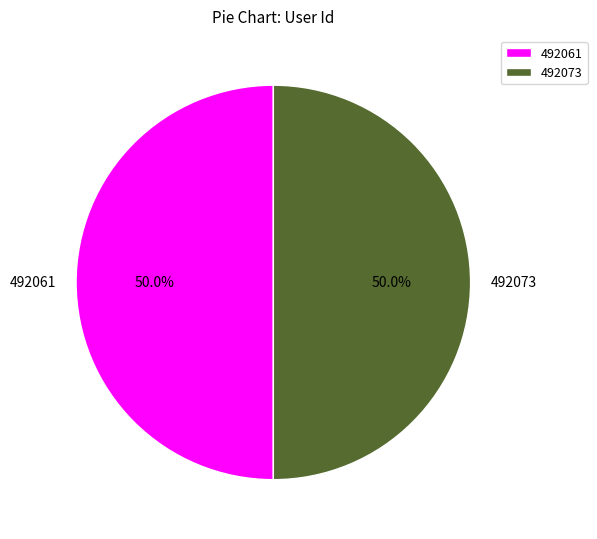

To the nearest percent, what portion does 492061 represent?

50%